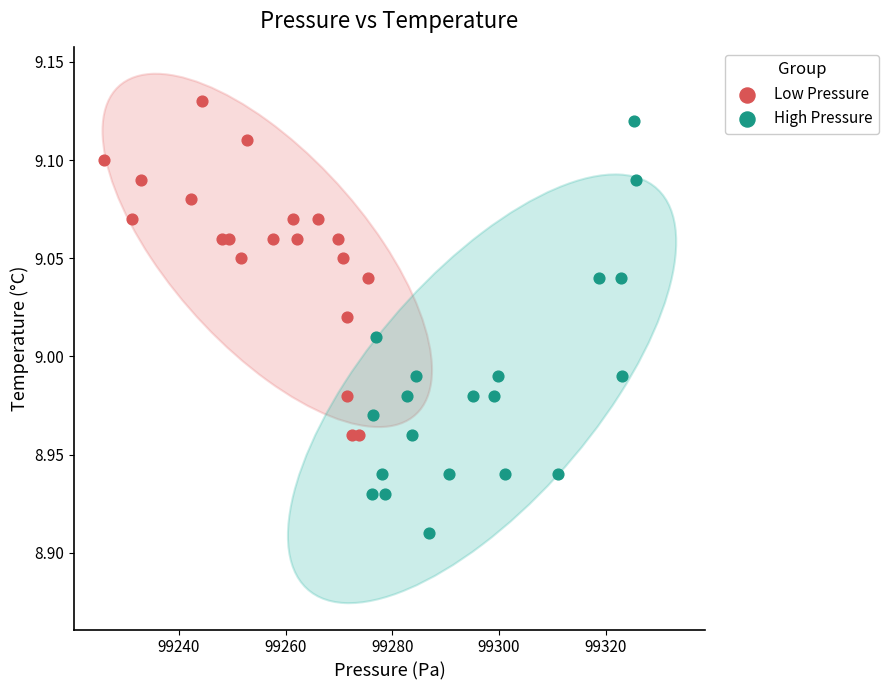

Which series reaches the minimum Y coordinate?

High Pressure